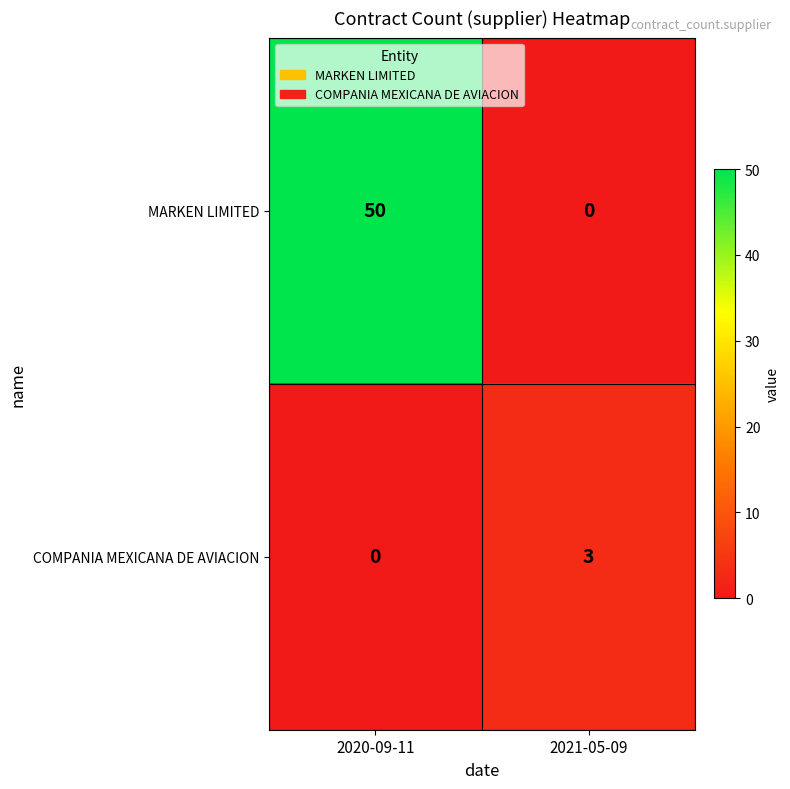

Reading left to right, what are all the values shown in this chart?

MARKEN LIMITED: 50	0
COMPANIA MEXICANA DE AVIACION: 0	3